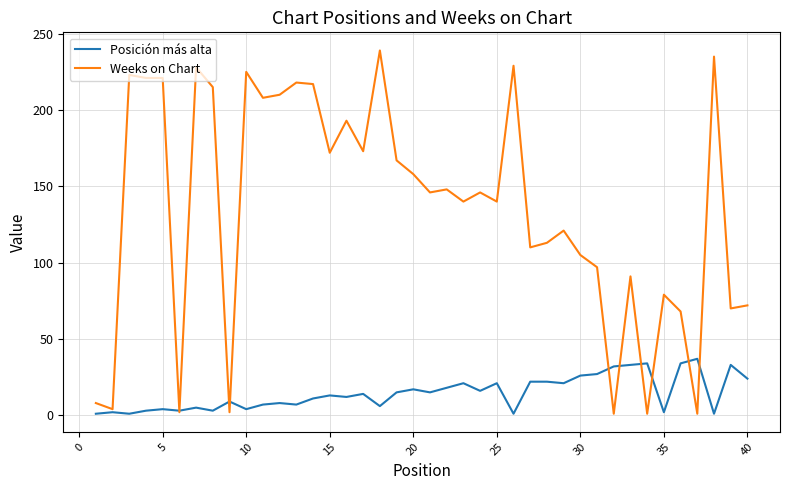

What is the maximum value shown in the chart?

239